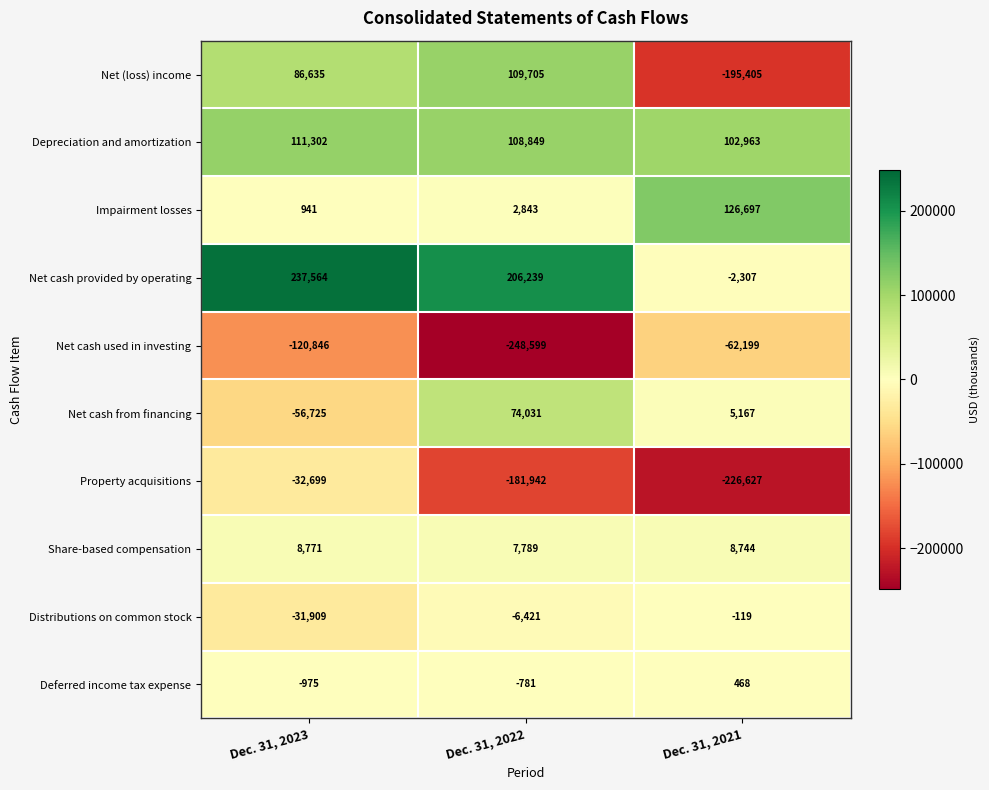

Is it true that Distributions on common stock equals -44877 at Dec. 31, 2023?

False